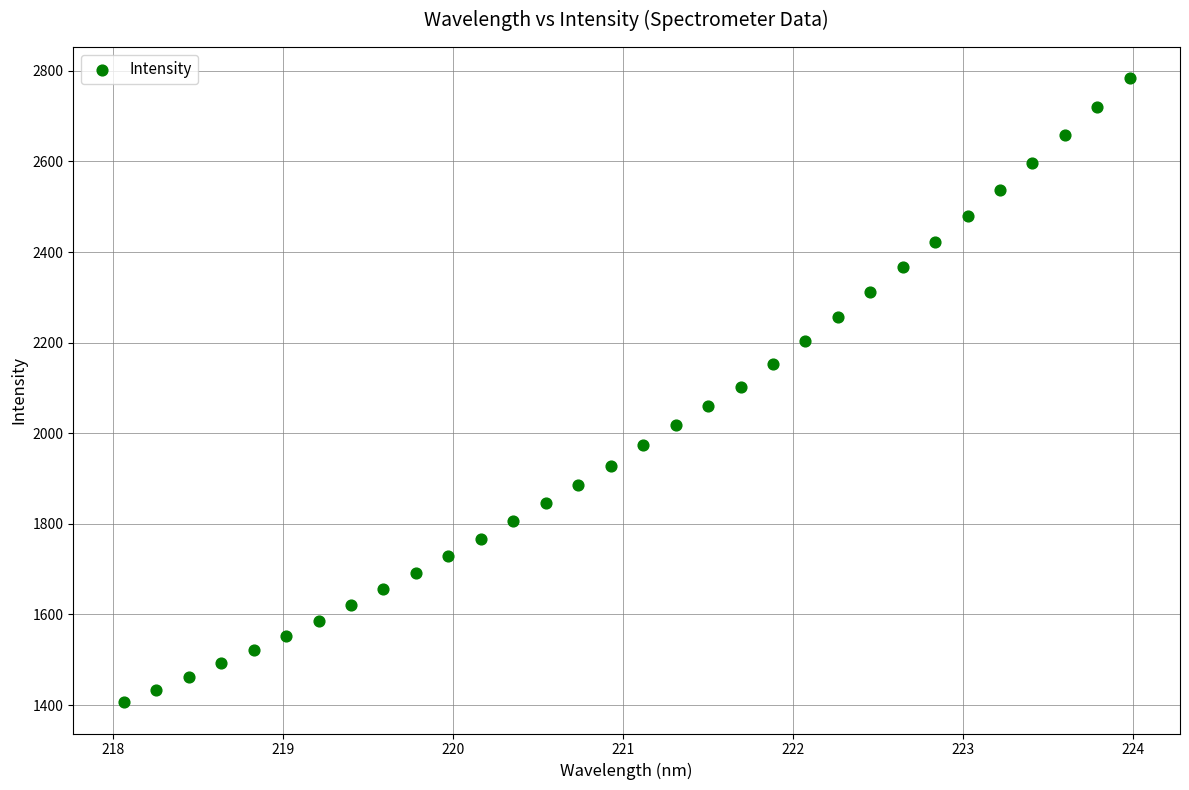

What is the range of Y values (max minus min)?

1377.5